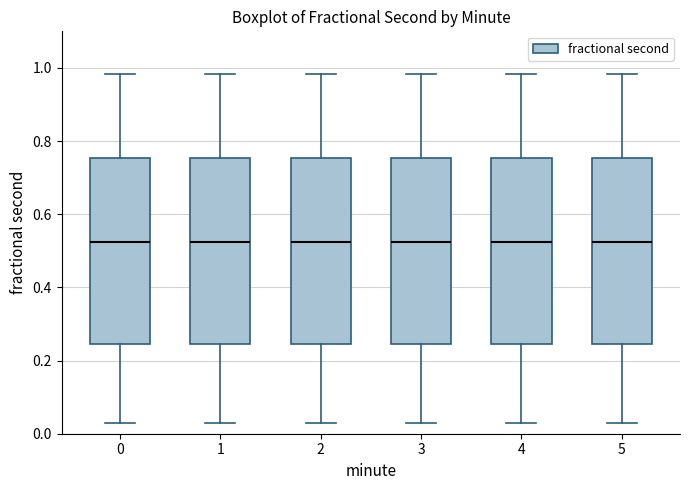

Reading left to right, transcribe this box plot: for each box, give where its median line is, the range the box spans, and where its two whiskers end, as read against the y-axis. The values are not printed on the chart, so give them approximately, as read against the axis.

0: median 0.52, box 0.24 to 0.76, whiskers 0.02 to 0.98
1: median 0.52, box 0.24 to 0.76, whiskers 0.02 to 0.98
2: median 0.52, box 0.24 to 0.76, whiskers 0.02 to 0.98
3: median 0.52, box 0.24 to 0.76, whiskers 0.02 to 0.98
4: median 0.52, box 0.24 to 0.76, whiskers 0.02 to 0.98
5: median 0.52, box 0.24 to 0.76, whiskers 0.02 to 0.98